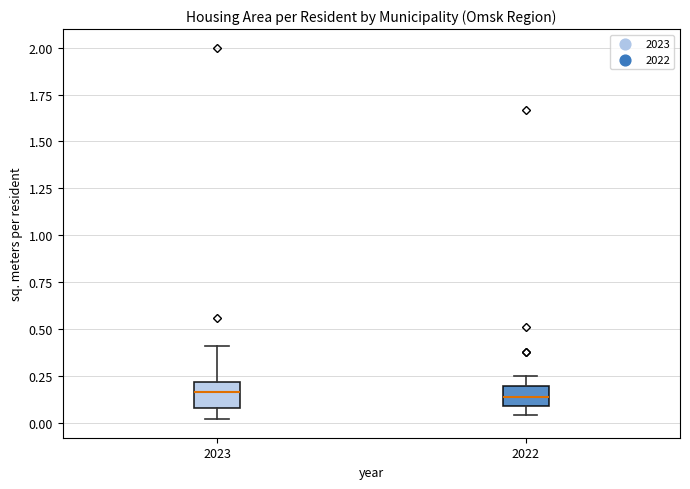

Reading left to right, read every box against the y-axis: the position of its median line, the range the box covers, and the ends of its whiskers. The values are not printed on the chart, so give them approximately, as read against the axis.

2023: median 0.15, box 0.10 to 0.20, whiskers 0.00 to 0.40
2022: median 0.15, box 0.10 to 0.20, whiskers 0.05 to 0.25